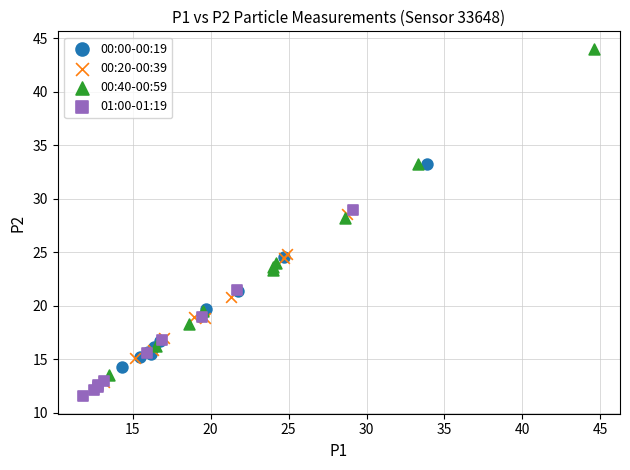

Which series contains the highest Y value?

00:40-00:59